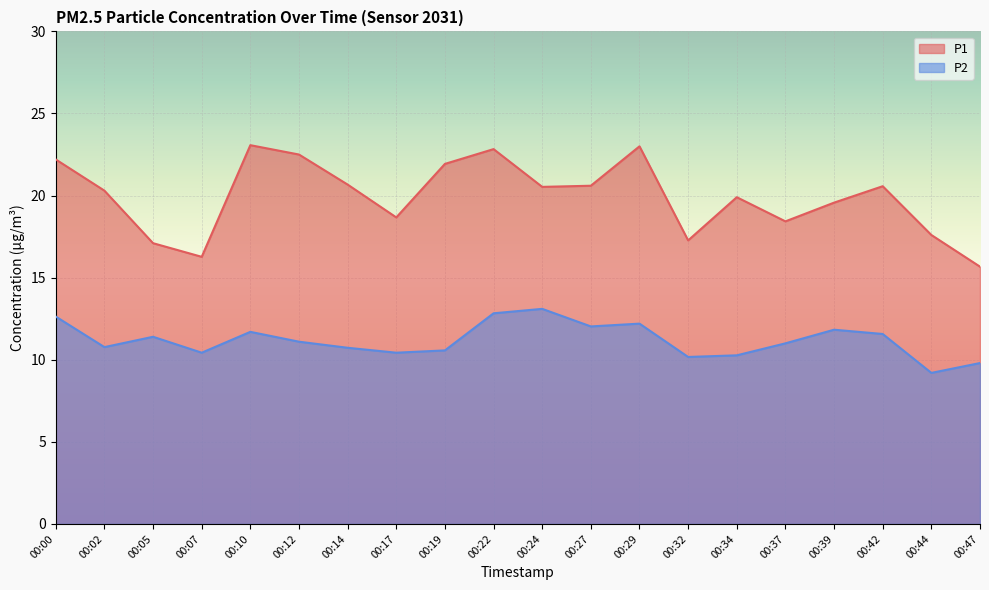

Where is P2 nearest to the value 11?

00:37